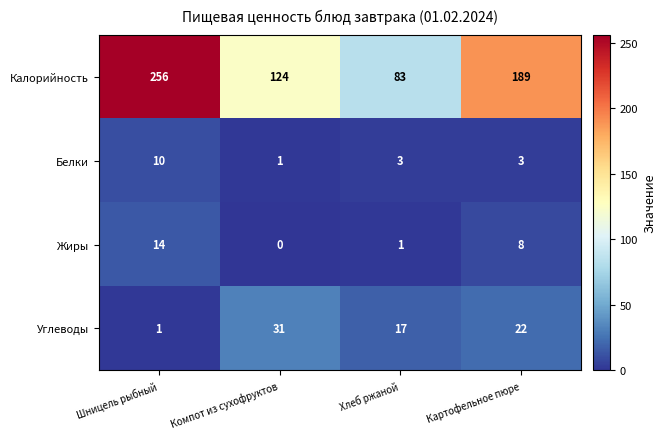

Between Компот из сухофруктов and Картофельное пюре, which series saw the biggest shift?

Калорийность